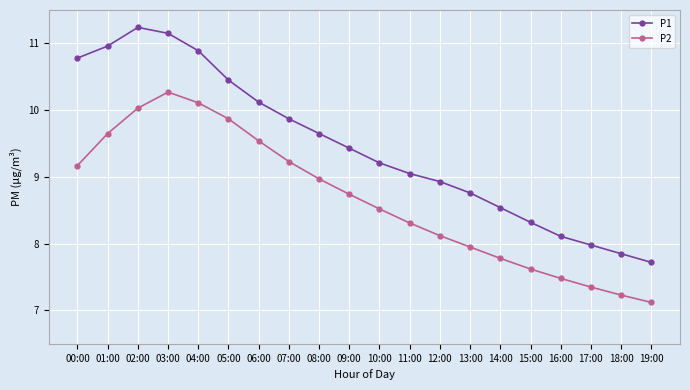

Does the chart have visible grid lines?

Yes